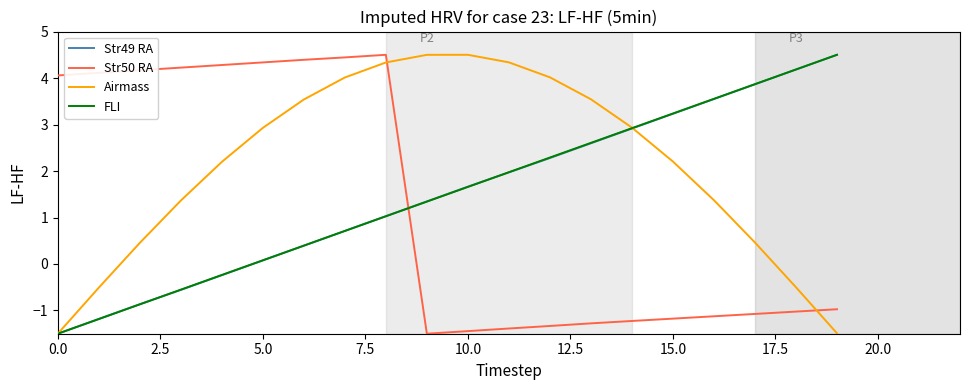

What is the greatest value displayed?

4.5